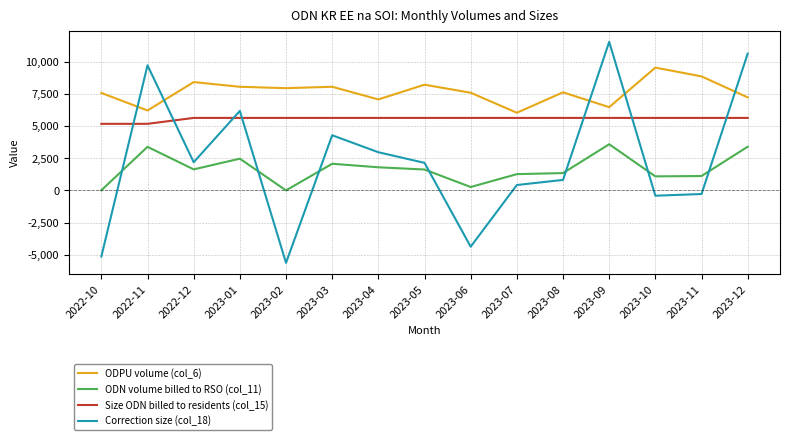

What is the total value across all series at 2023-04?

17473.1